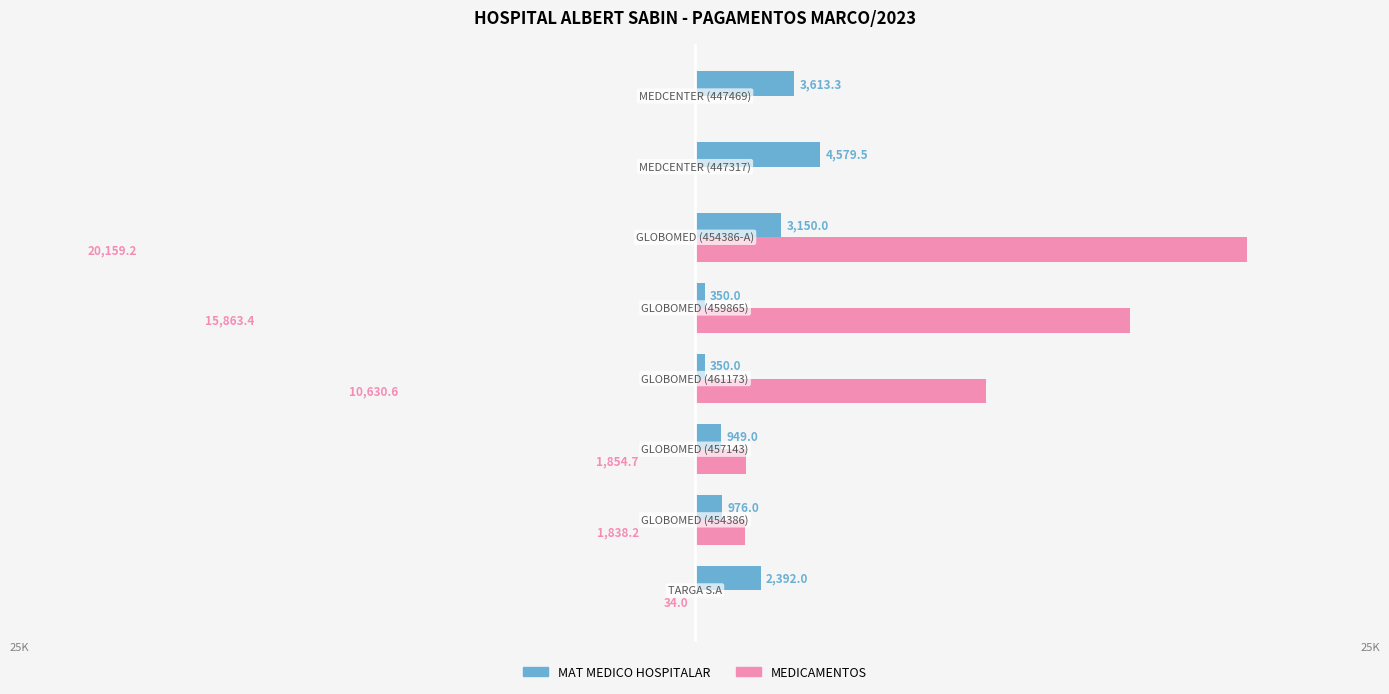

What are all the series names shown in the legend?

MAT MEDICO HOSPITALAR, MEDICAMENTOS